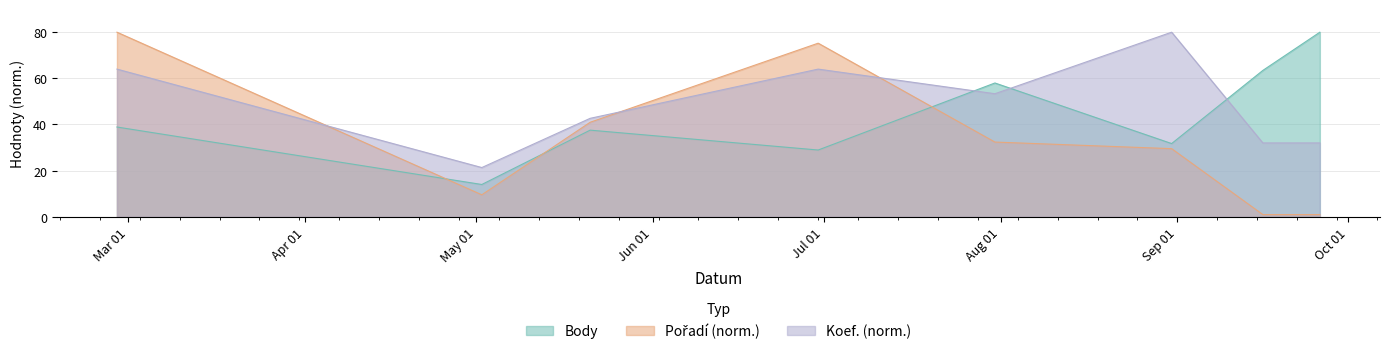

Which series has the largest range (max minus min)?

Pořadí